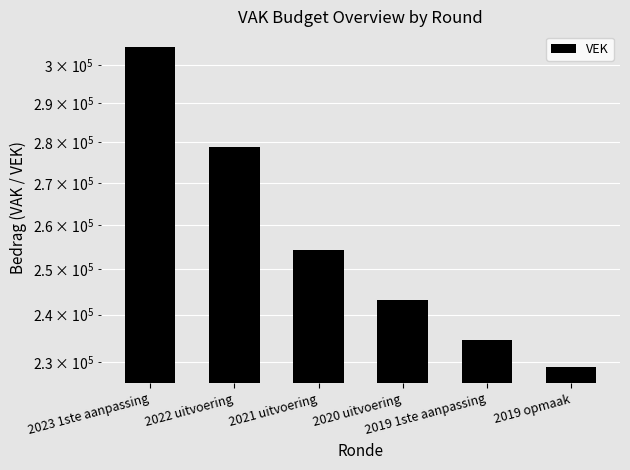

What is the sum of all values?

1544750